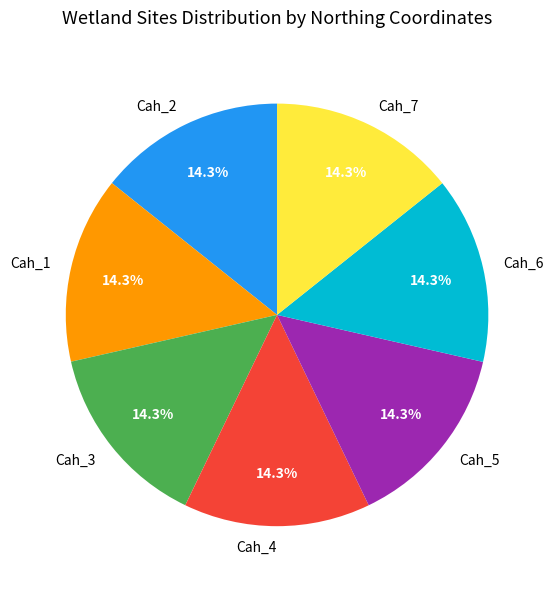

What is the ratio of the value at Cah_7 to the value at Cah_6?

1.0